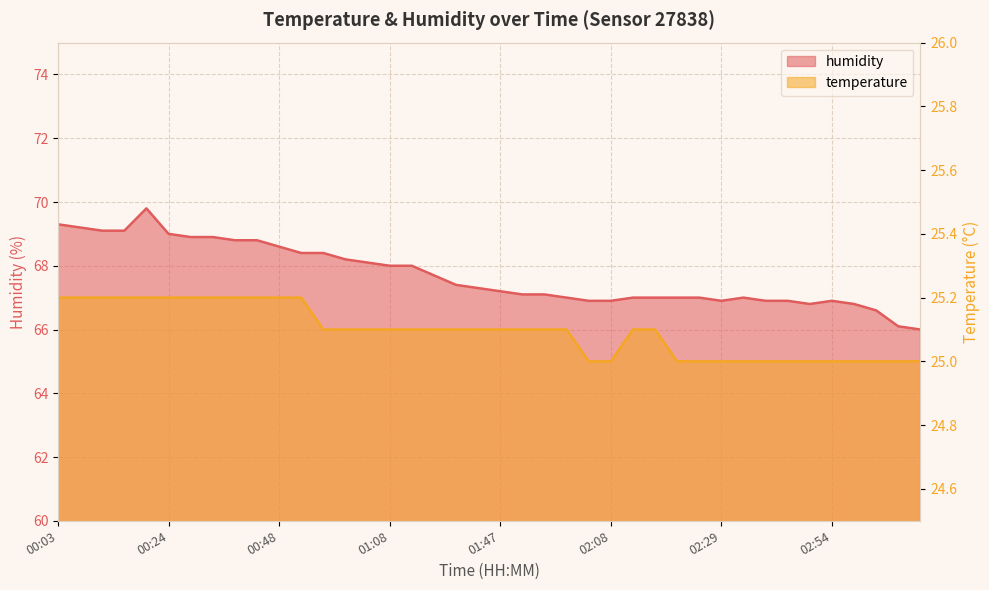

Which series has the largest total across all categories?

humidity